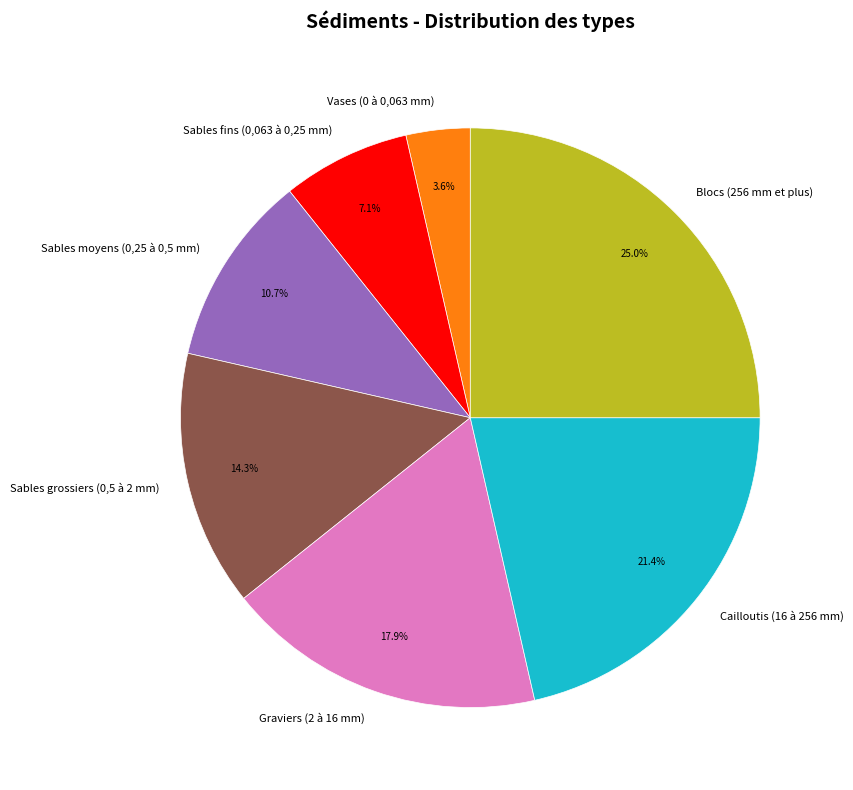

True or false: Cailloutis (16 à 256 mm) accounts for 21% of the total.

True